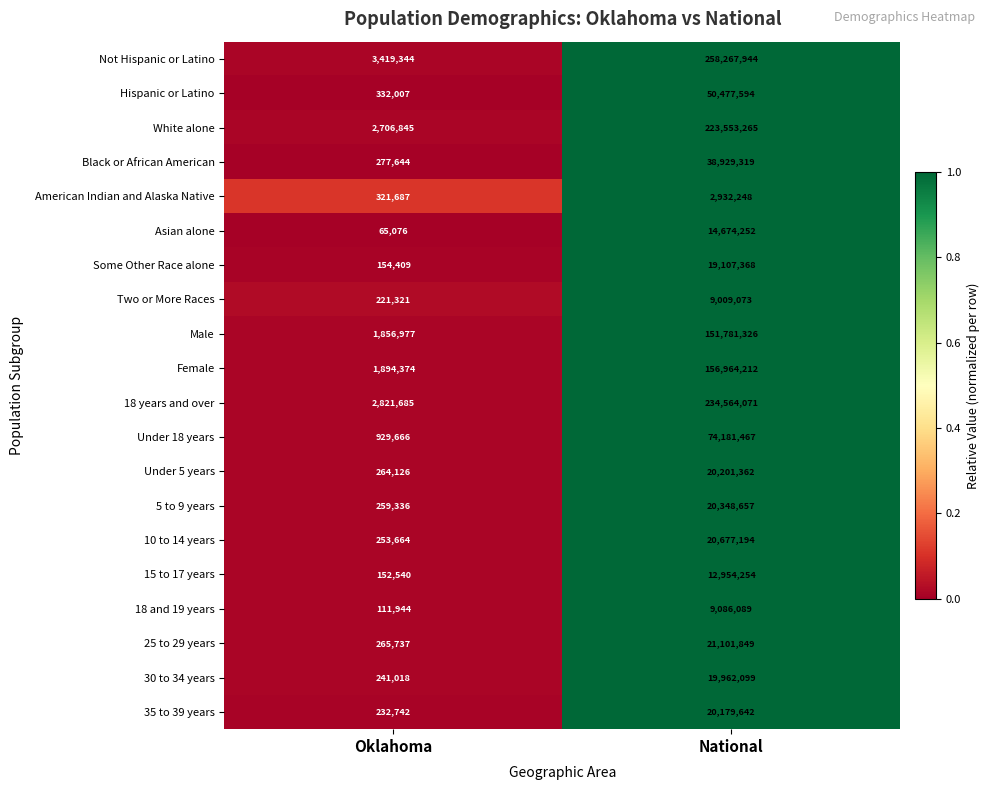

The 18 years and over series shows 3980830 at Oklahoma. True or false?

False